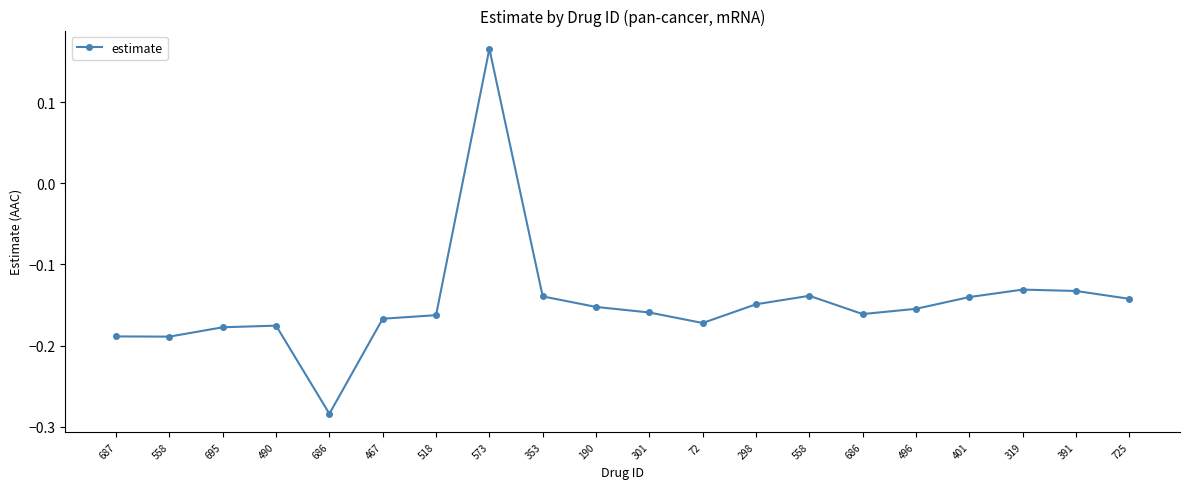

Reading left to right, transcribe all the data shown in this chart.

-0.2	-0.2	-0.2	-0.2	-0.3	-0.2	-0.2	0.2	-0.1	-0.2	-0.2	-0.2	-0.1	-0.1	-0.2	-0.2	-0.1	-0.1	-0.1	-0.1